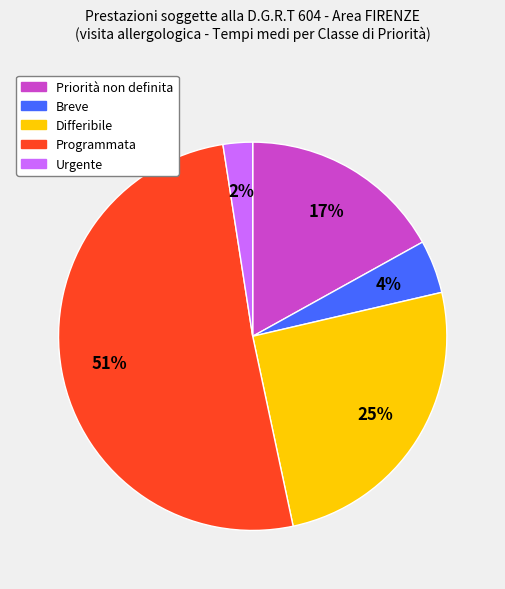

Does Differibile represent more than half of the total?

No